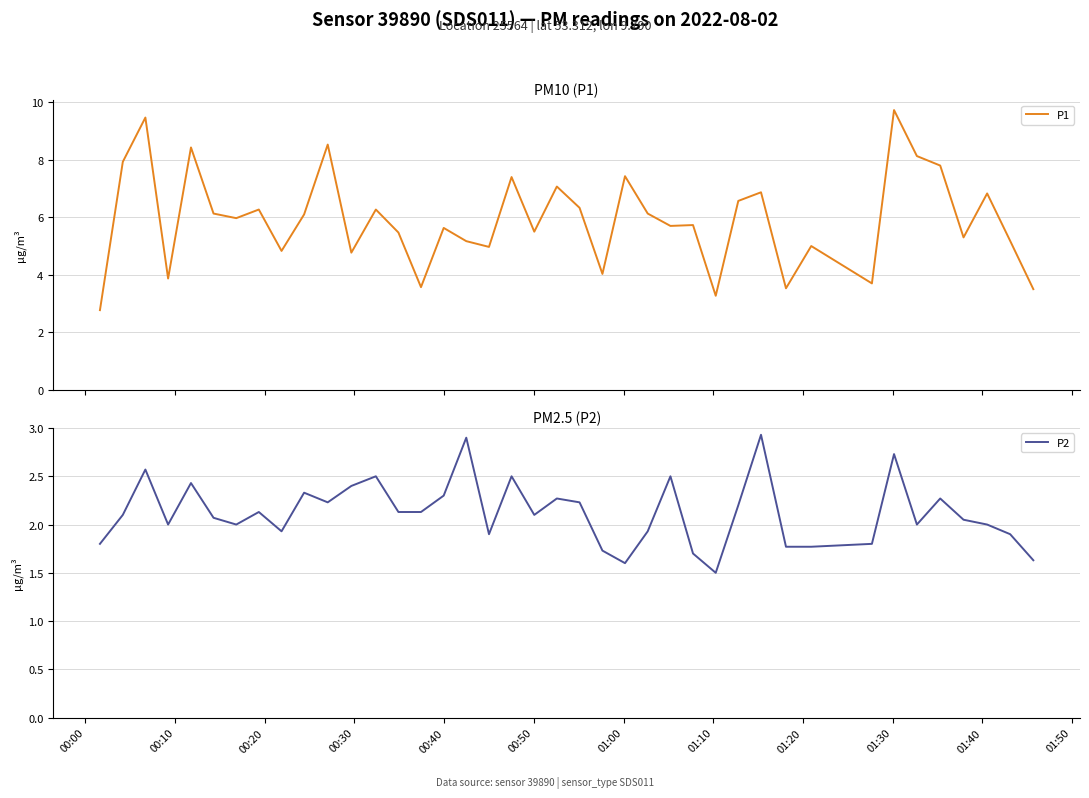

What position from the left is 00:00?

1